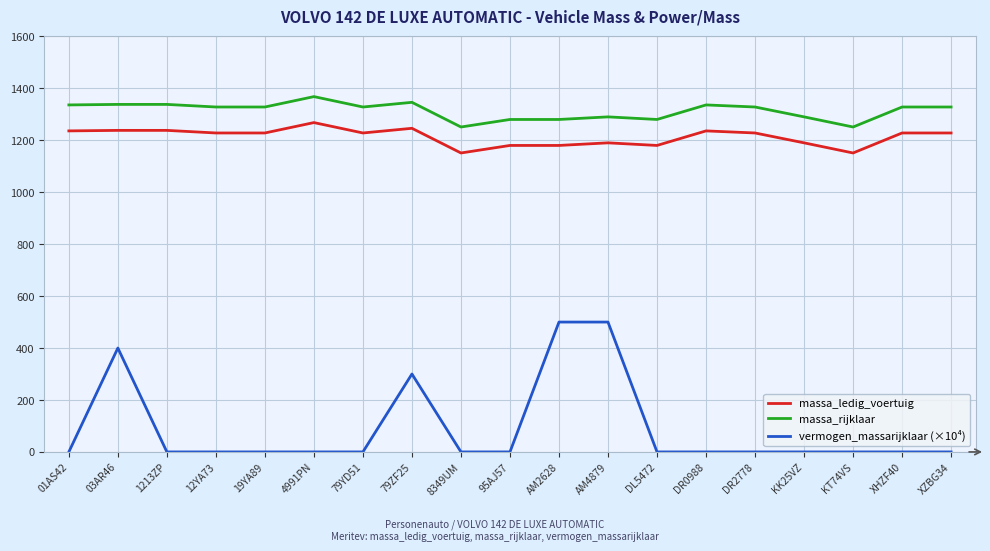

Is it true that massa_rijklaar equals 1280 at DL5472?

True